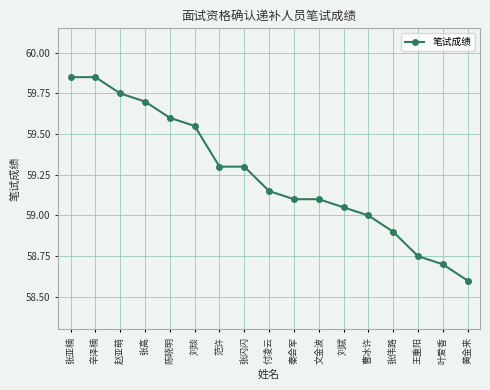

What is the smallest value displayed?

58.6